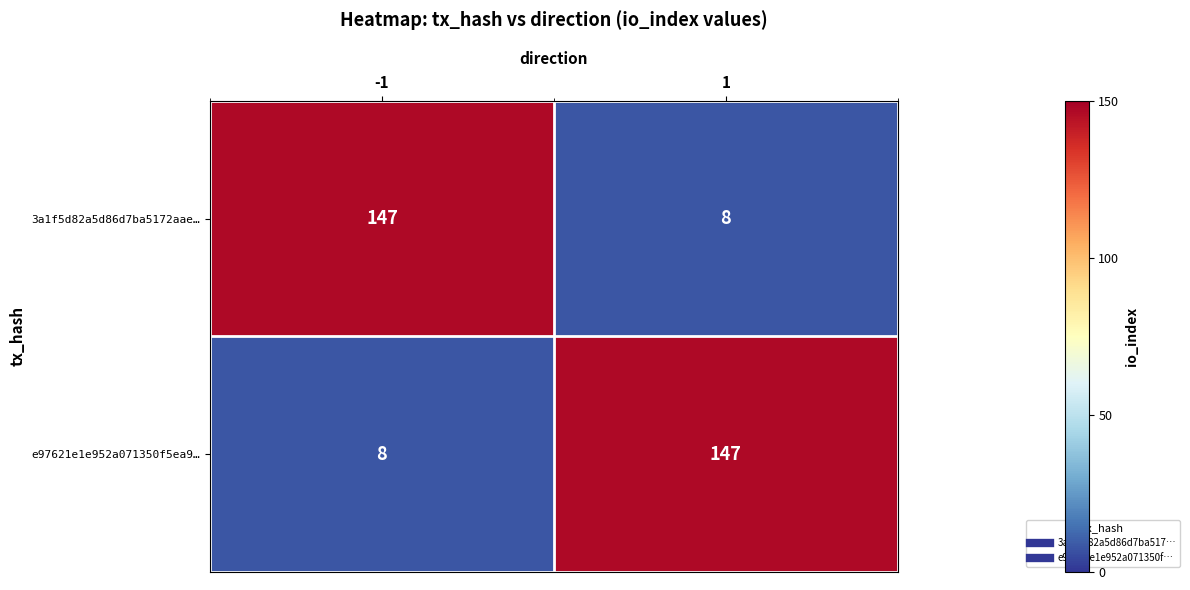

Read the e97621e1e952a071350f5ea9… value at -1, to the nearest 5.

10